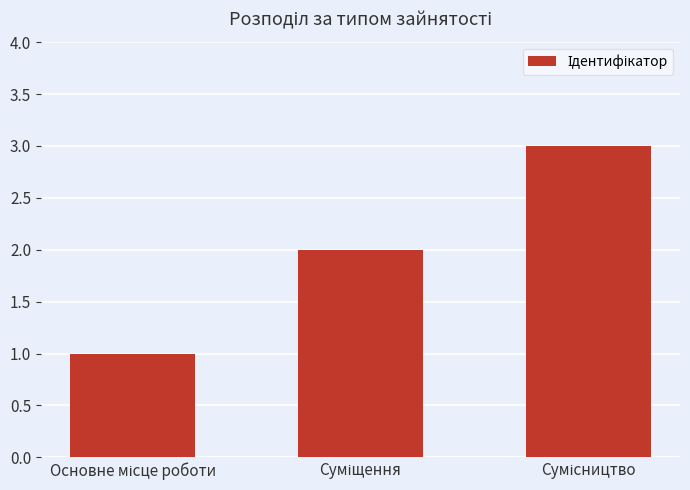

What is the sum of all values?

6